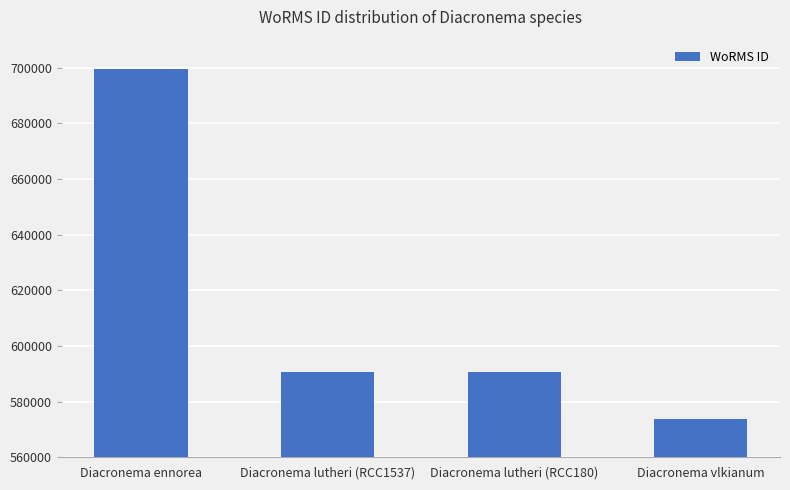

Which category has the lowest value across all series?

Diacronema vlkianum